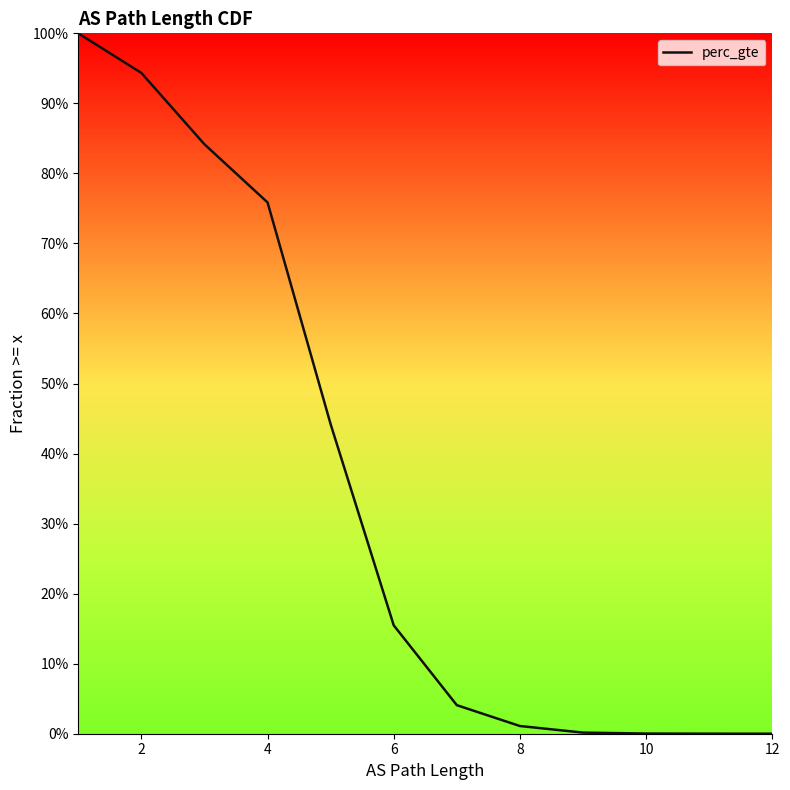

What is the difference between the second highest and minimum values?

0.9